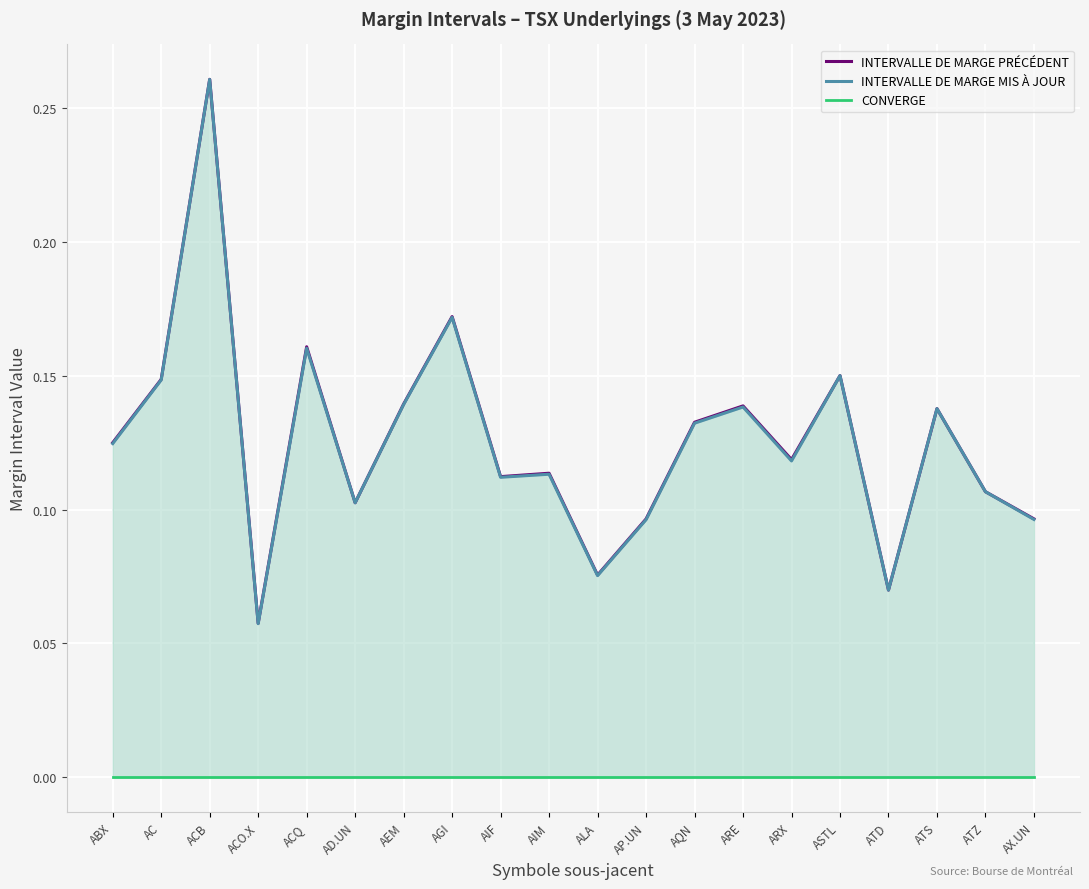

Which series has the largest range (max minus min)?

INTERVALLE DE MARGE MIS À JOUR